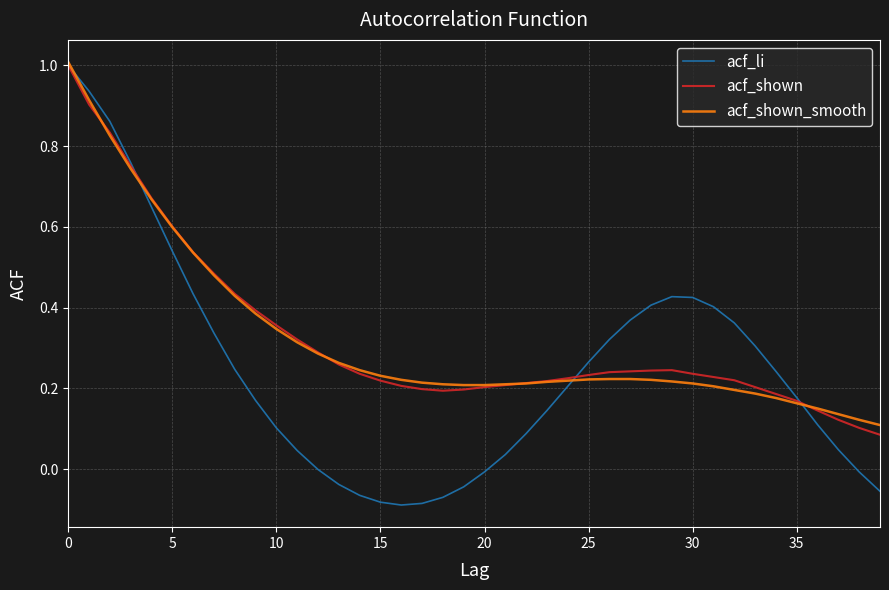

What is the maximum value for acf_shown_smooth?

1.0